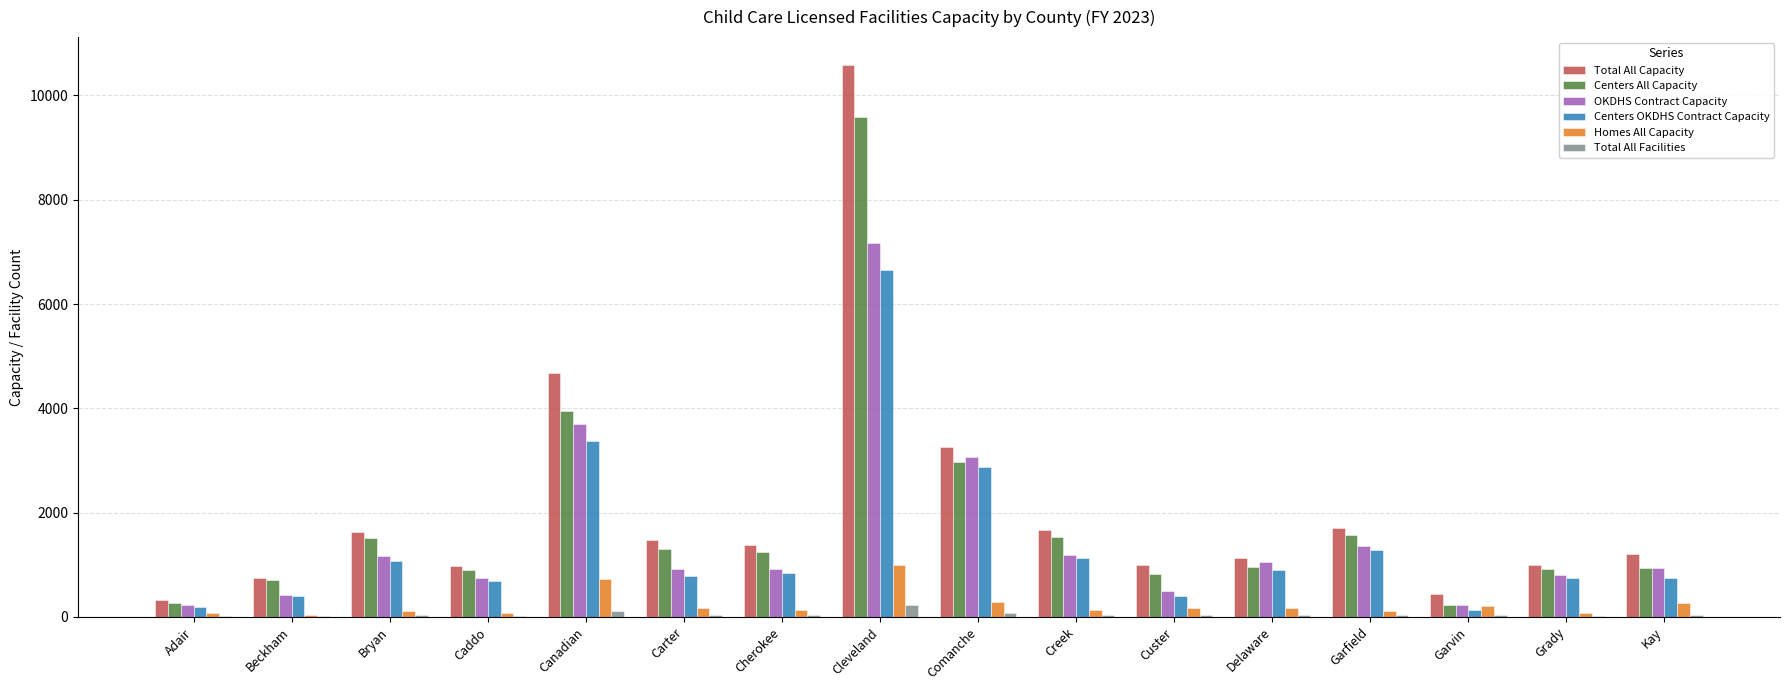

What is the total value across all series at Kay?

4150